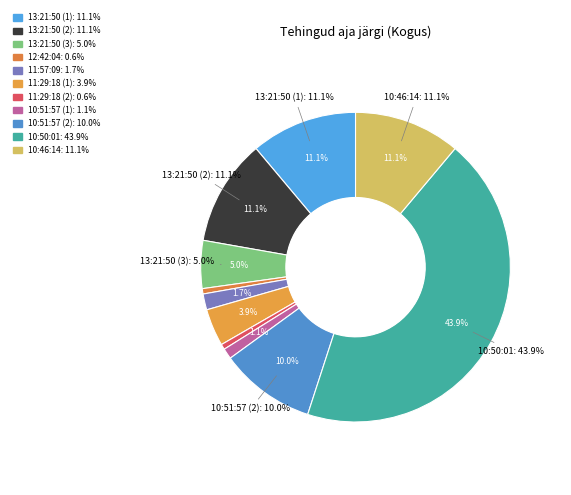

Which category has the biggest portion of the pie?

10:50:01